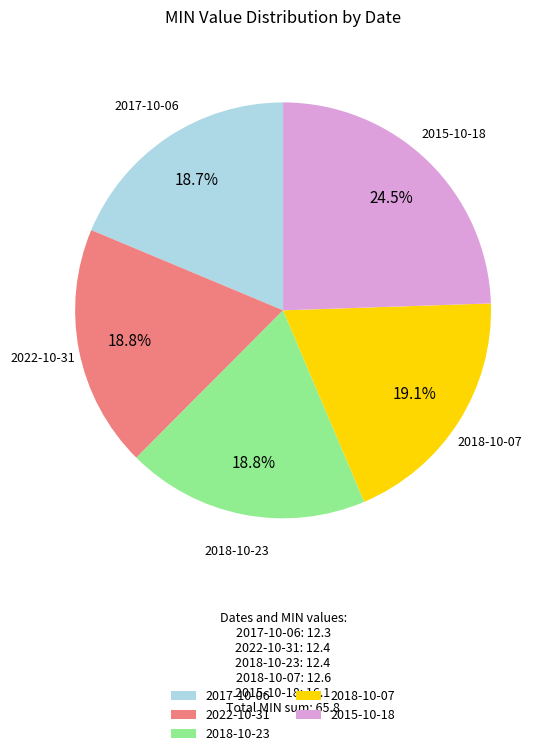

Is the sum of 2022-10-31 and 2017-10-06 greater than half?

No